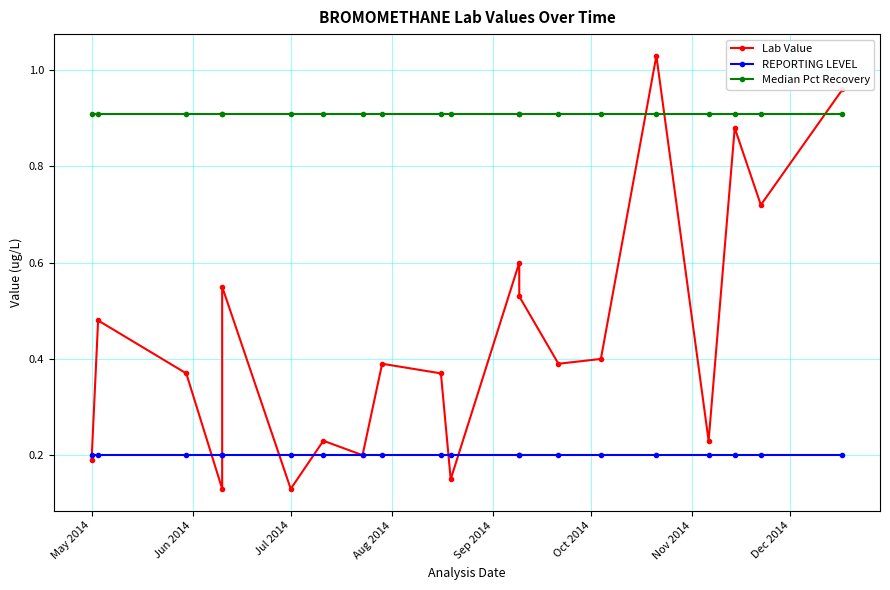

What is the maximum value shown in the chart?

1.0